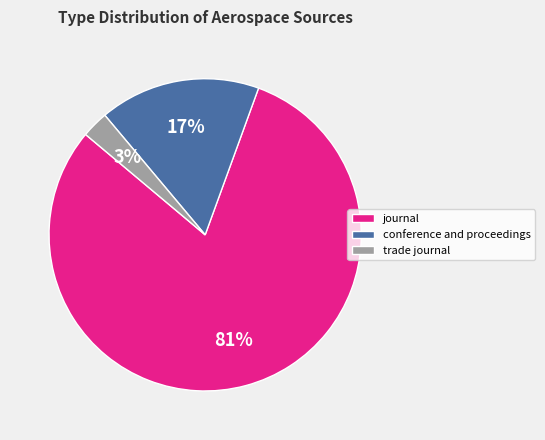

To the nearest percent, what portion does trade journal represent?

3%